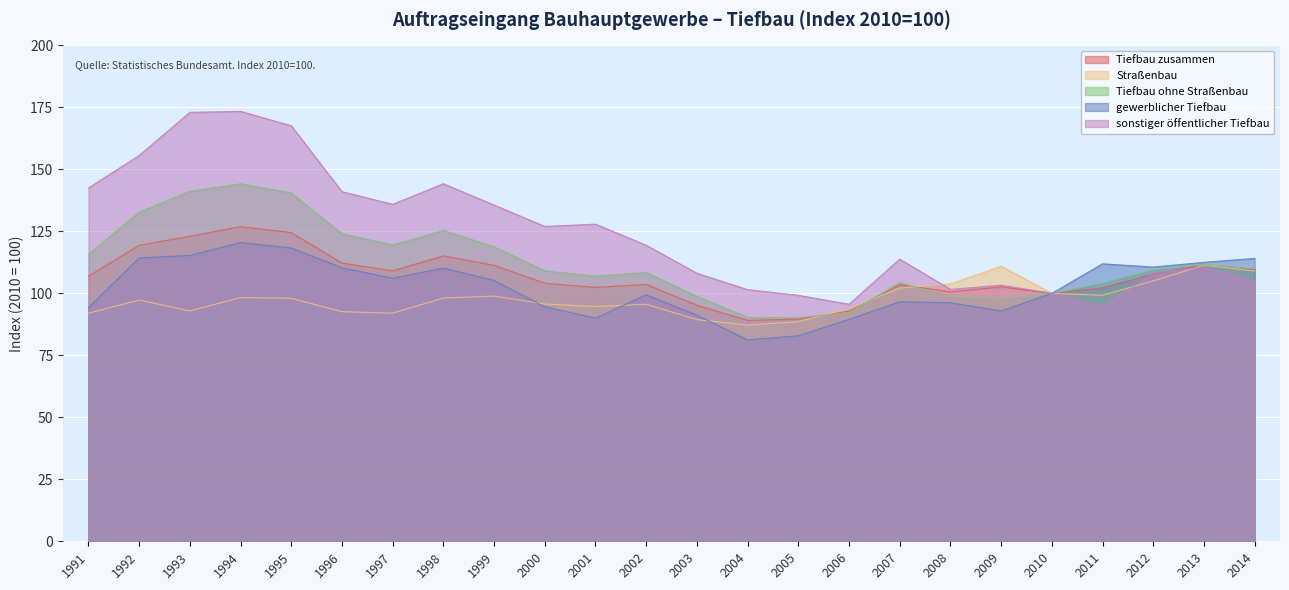

Reading left to right, list all the values displayed in this chart.

Tiefbau zusammen: 106.9	119.4	123.0	126.9	124.5	112.2	109.1	115.1	111.3	104.1	102.4	103.6	95.2	89.1	89.6	92.8	103.5	100.6	102.6	100.0	102.2	107.8	111.5	109.6
Straßenbau: 92.0	97.3	92.9	98.3	98.0	92.6	92.0	98.1	98.9	95.7	94.7	95.6	89.4	87.2	88.6	93.8	102.1	103.8	110.9	100.0	99.2	105.0	111.4	109.0
Tiefbau ohne Straßenbau: 115.8	132.8	141.2	144.2	140.5	124.1	119.5	125.4	118.8	109.1	107.0	108.4	98.8	90.3	90.2	92.2	104.3	98.6	97.6	100.0	104.1	109.5	111.6	109.9
gewerblicher Tiefbau: 94.2	114.3	115.3	120.5	118.3	110.3	106.1	110.2	105.2	94.6	90.0	99.4	91.2	81.2	82.9	89.5	96.6	96.2	92.9	100.0	111.9	110.6	112.5	114.1
sonstiger öffentlicher Tiefbau: 142.5	155.6	173.0	173.4	167.6	141.0	135.9	144.2	135.6	127.0	127.9	119.4	108.1	101.5	99.2	95.6	113.8	101.6	103.3	100.0	94.5	108.2	110.6	104.8